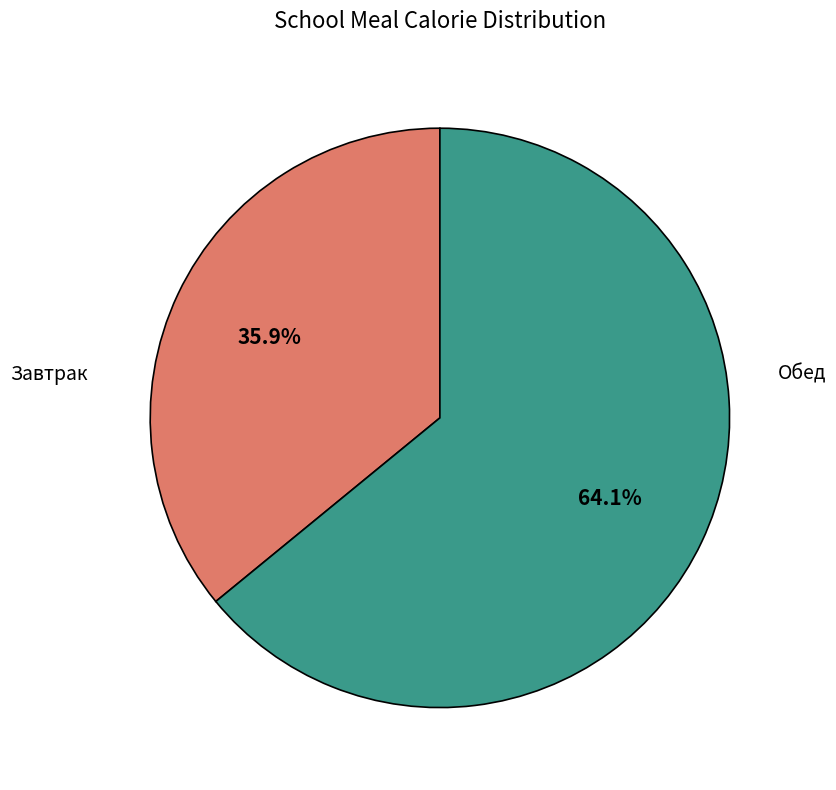

Is there a majority slice in this chart?

Yes